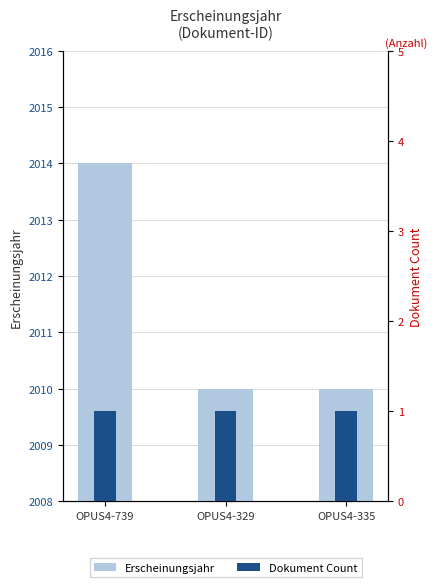

The value of Erscheinungsjahr at OPUS4-335 is 2010. True or false?

True